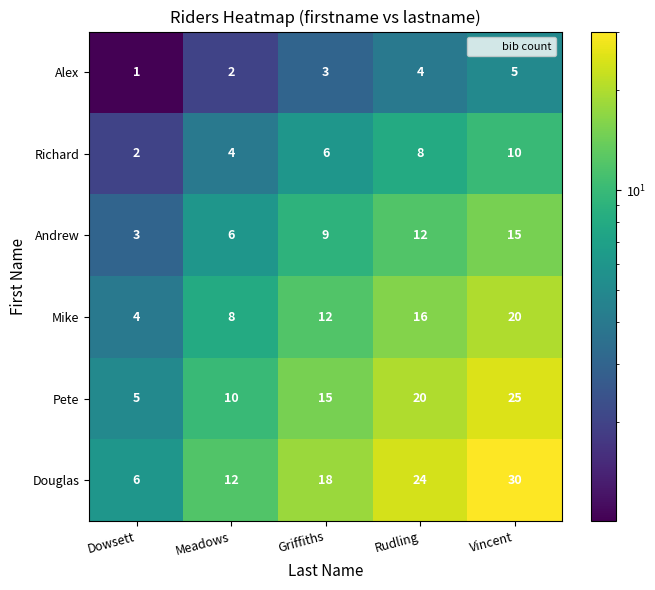

What is the difference between the Richard values at Griffiths and Dowsett?

4